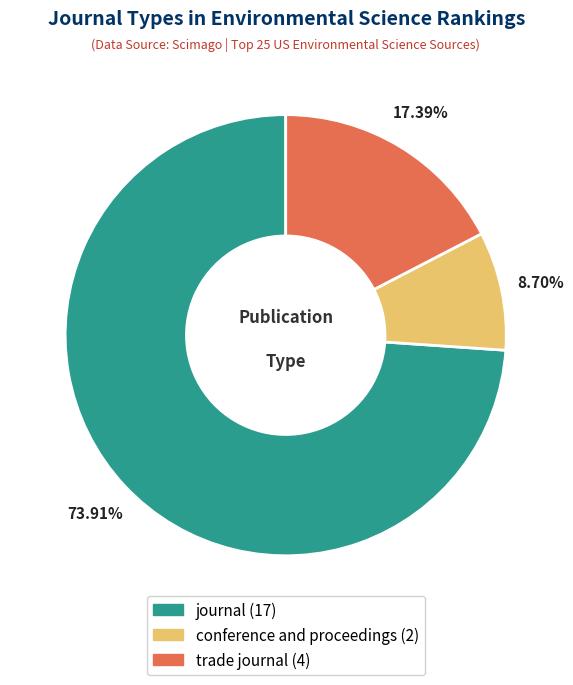

Is it true that trade journal is 17% of the pie?

True